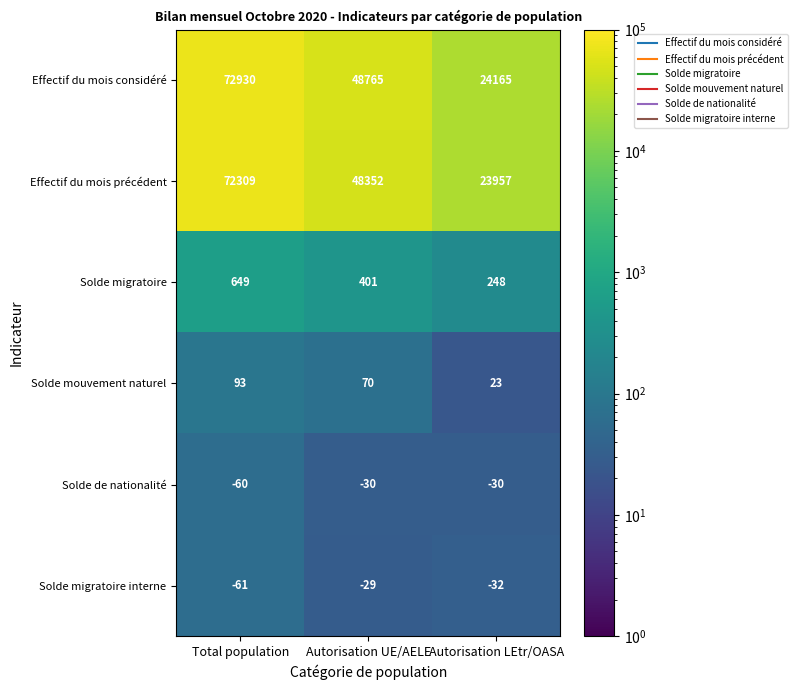

The Effectif du mois précédent series shows 36690 at Autorisation LEtr/OASA. True or false?

False